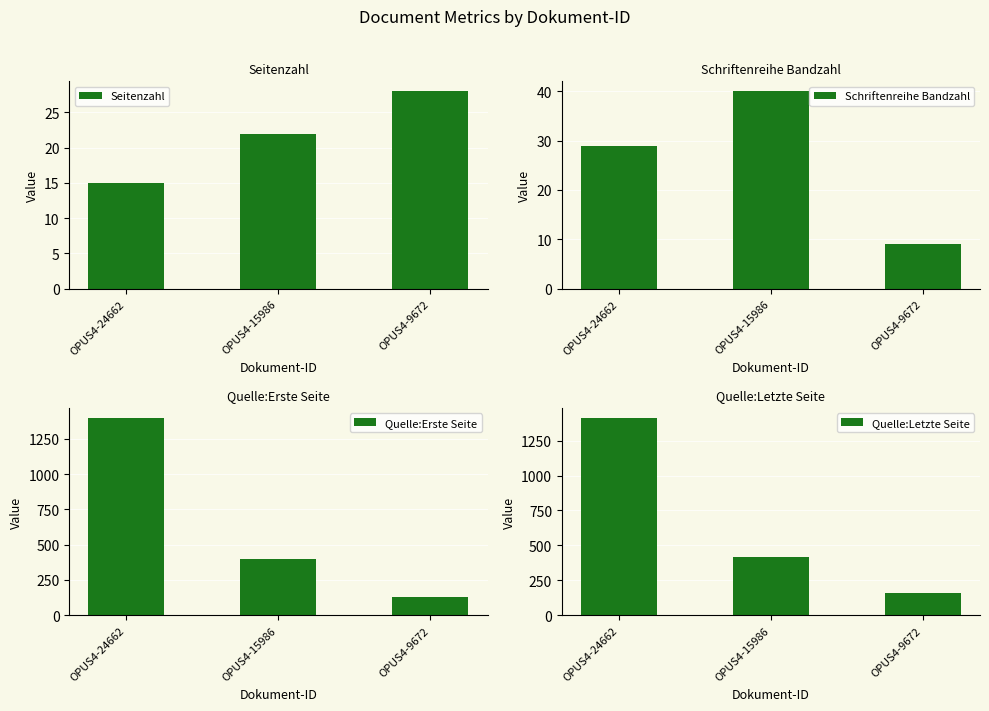

At which label does Schriftenreihe Bandzahl reach its minimum?

OPUS4-9672